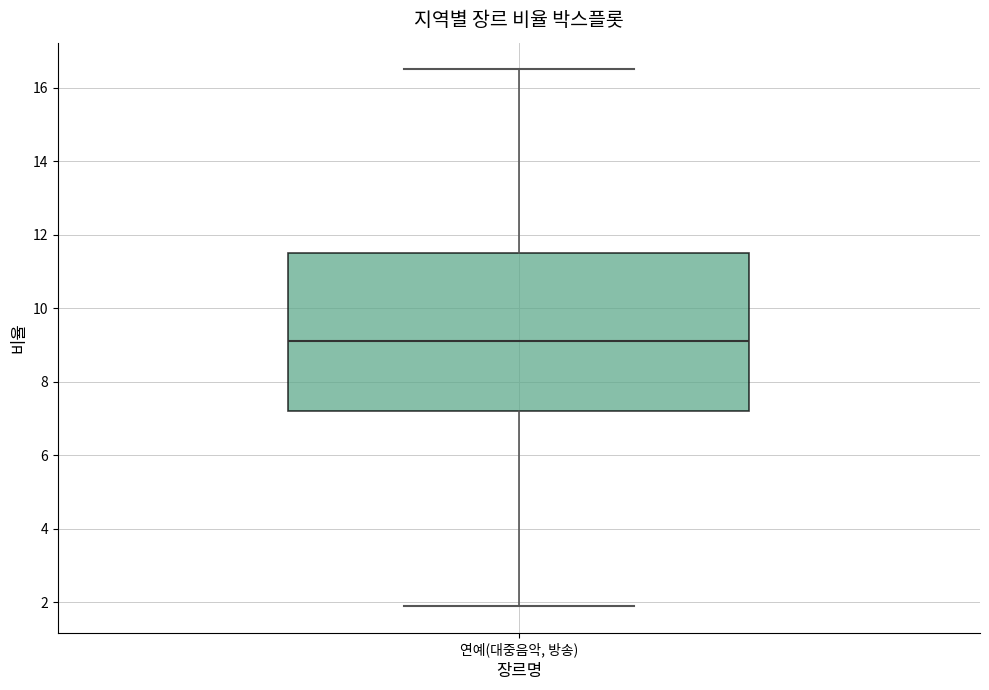

Read this box plot against the y-axis: the position of the median line, the range covered by the box, and the ends of both whiskers. The values are not printed on the chart, so give them approximately, as read against the axis.

median 9.2, box 7.2 to 11.6, whiskers 2.0 to 16.6